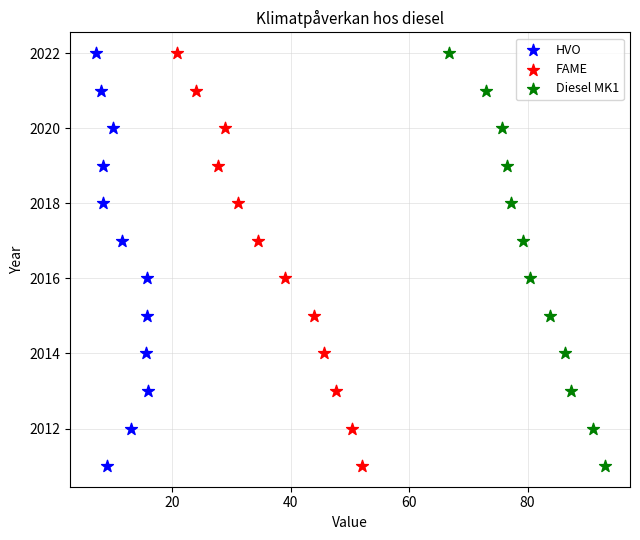

What are all the series names shown in the legend?

HVO, FAME, Diesel MK1